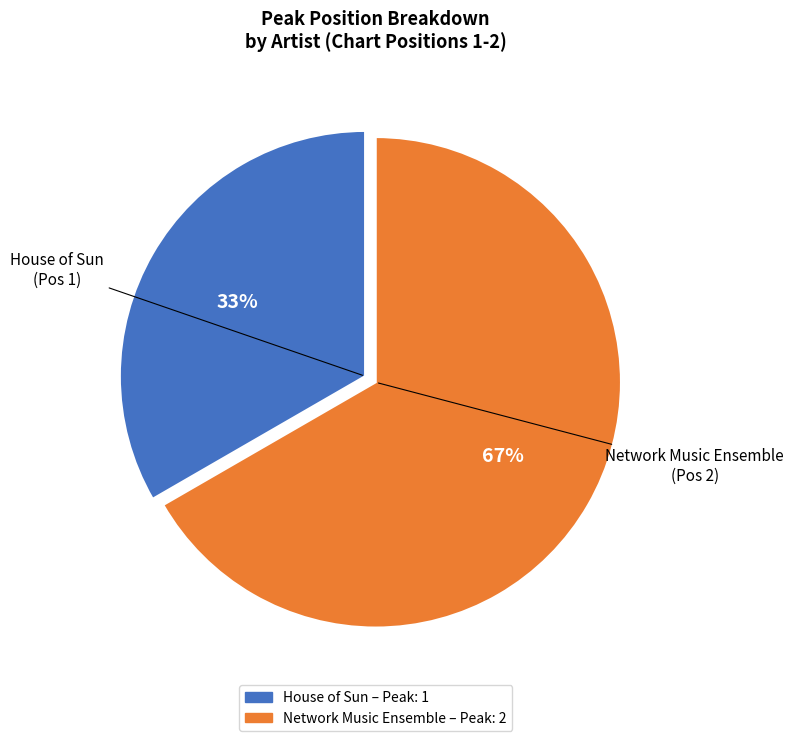

Combined, do House of Sun and Network Music Ensemble account for over 50%?

Yes